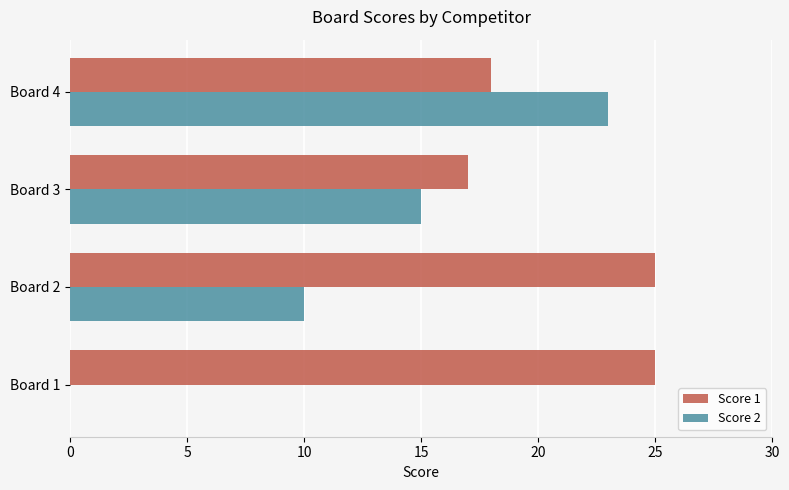

What is the maximum value shown in the chart?

25